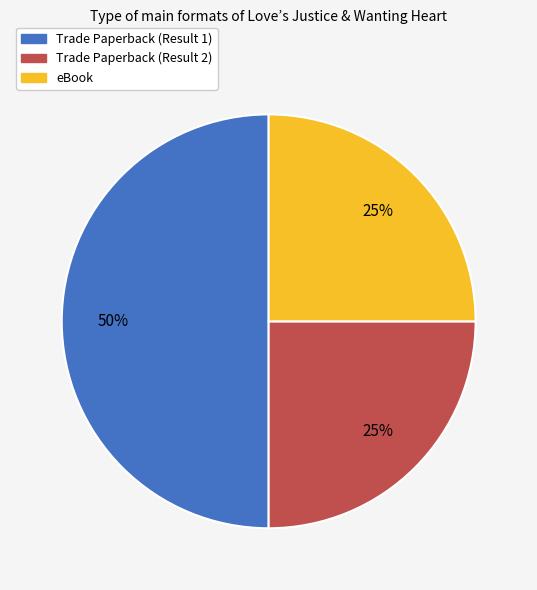

Which category has the biggest portion of the pie?

Trade Paperback (Result 1)